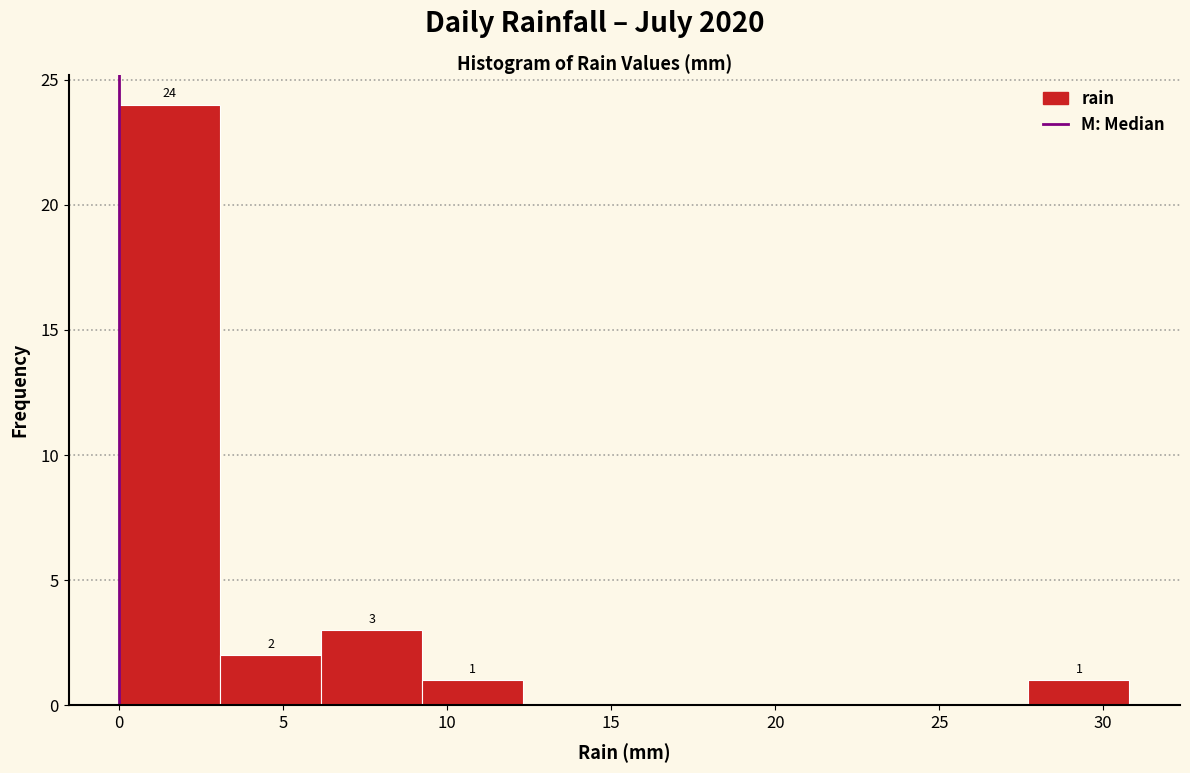

Which range on the x-axis has the tallest bar?

0.0 to 3.0